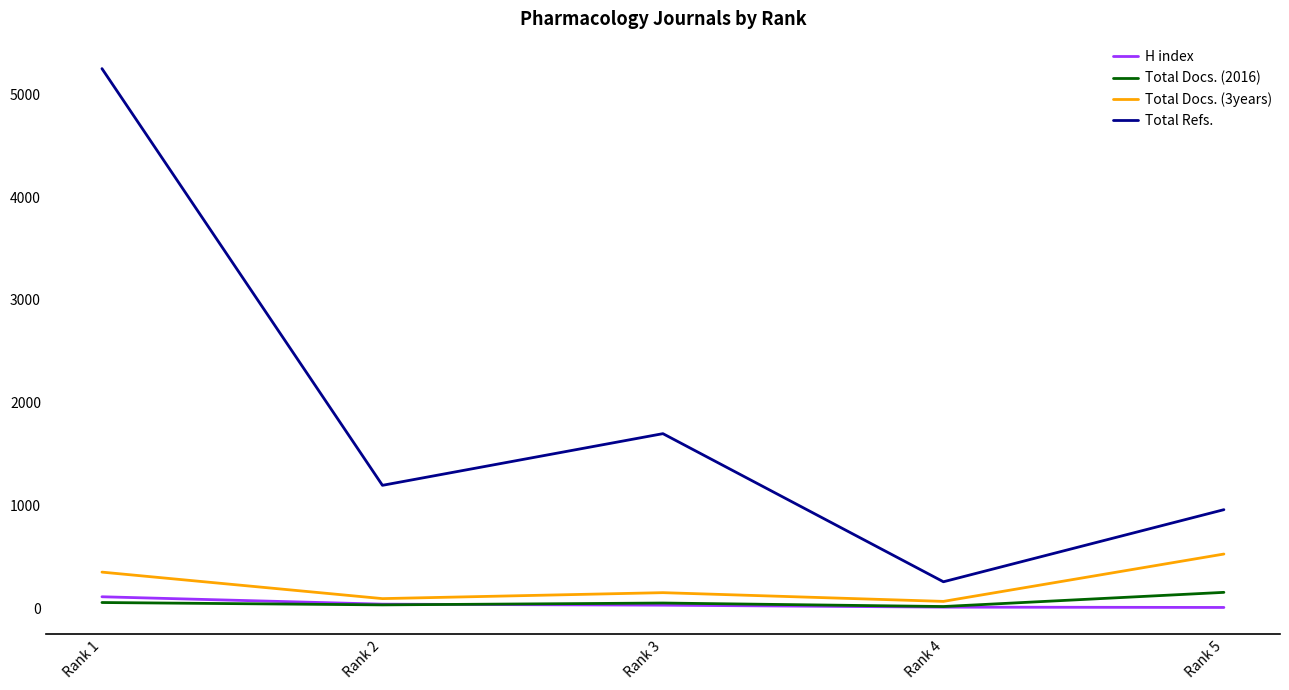

What are all the series names shown in the legend?

H index, Total Docs. (2016), Total Docs. (3years), Total Refs.